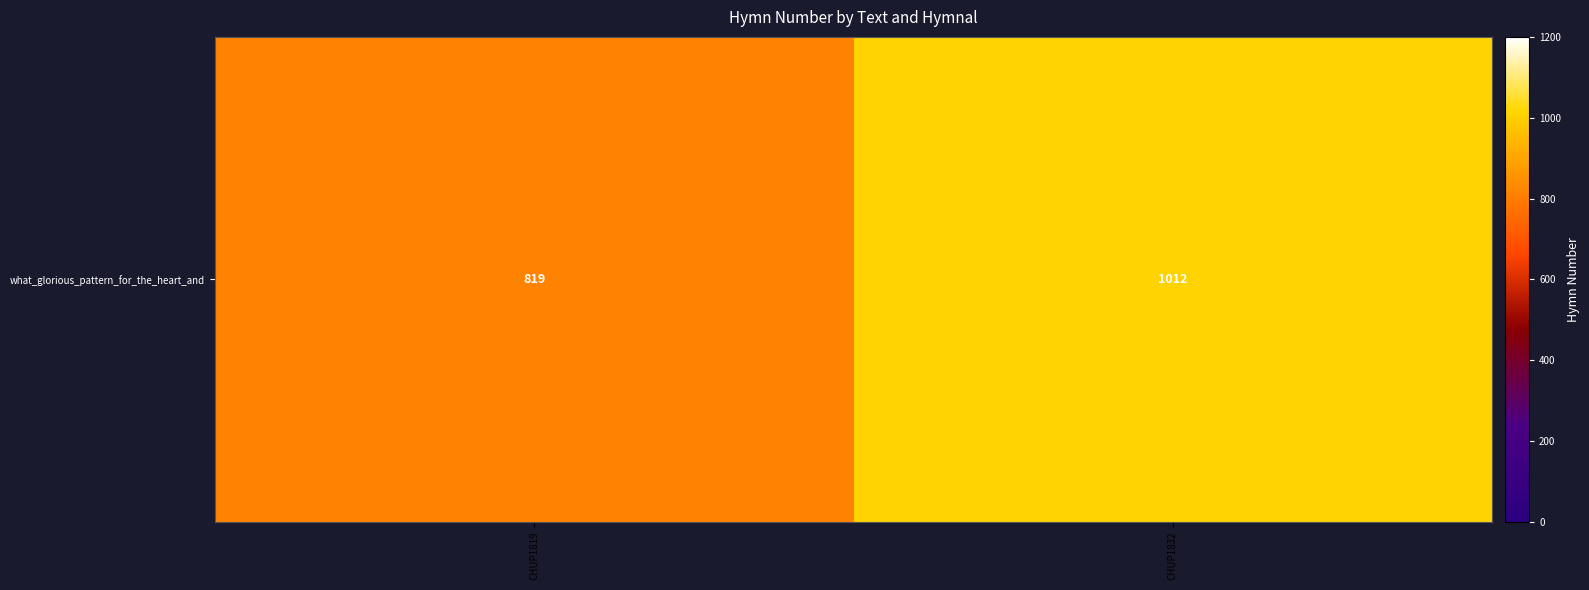

Reading right to left, what are all the values shown in this chart?

1012	819